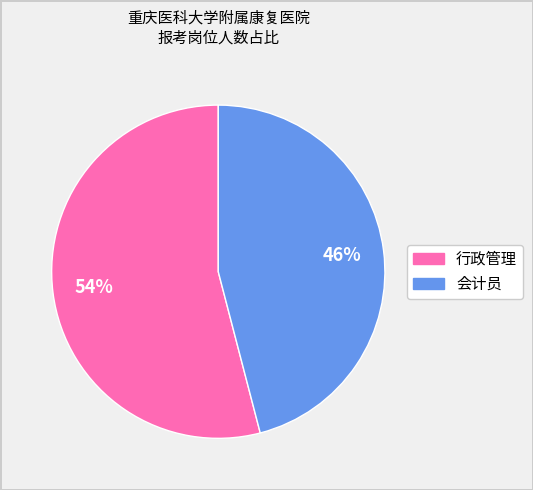

To the nearest percent, what is the difference between the largest and smallest slice percentages?

8%